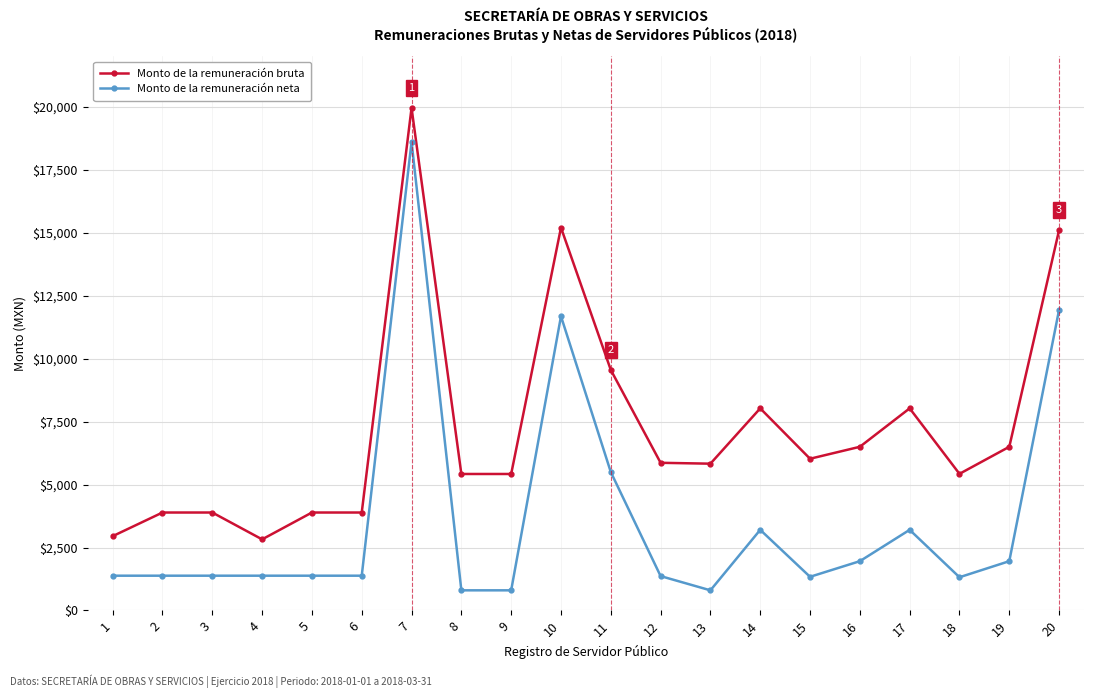

How many distinct data groups are displayed?

2